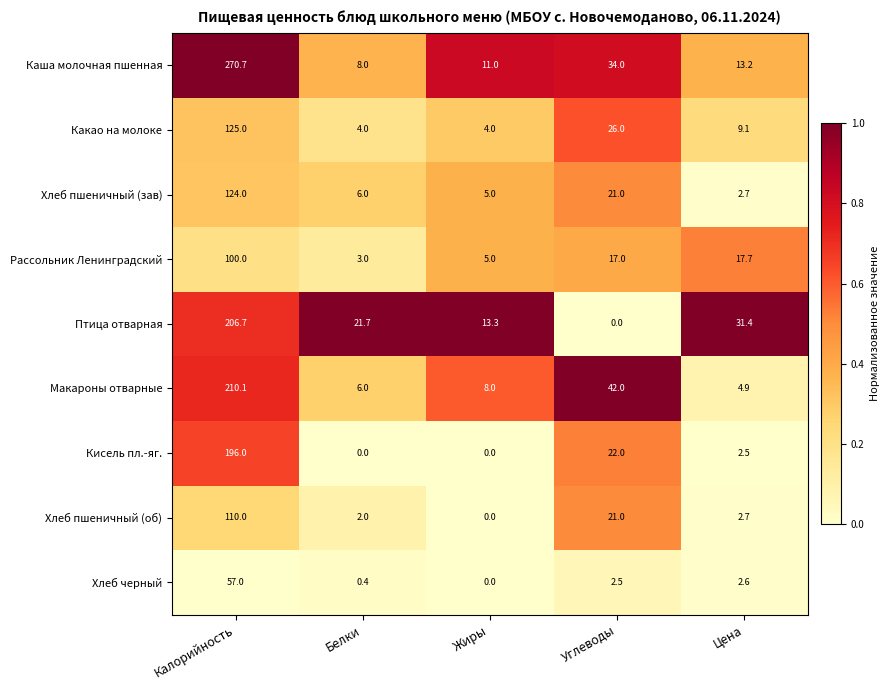

Is it true that Каша молочная пшенная equals 6.0 at Цена?

False